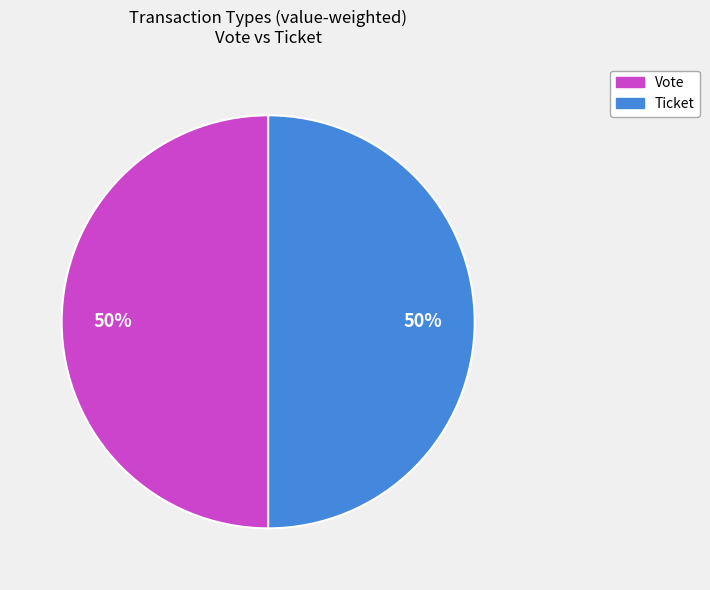

To the nearest percent, what is the difference between the Ticket and Vote slice percentages?

0%